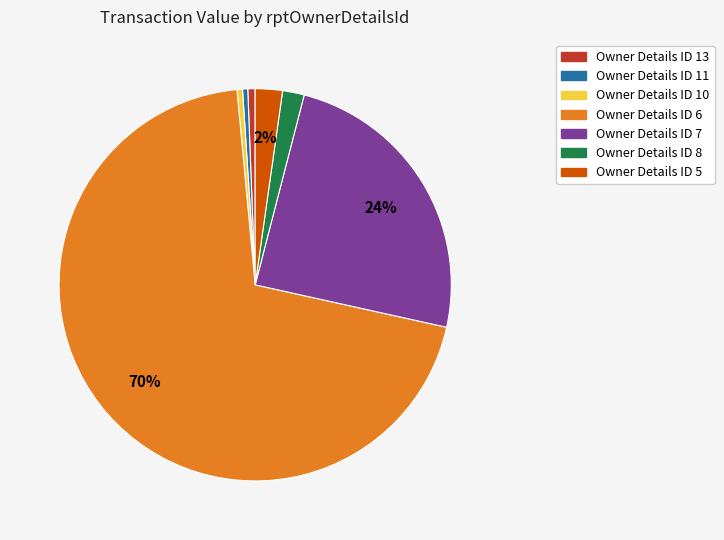

How many slices are in this pie chart?

7